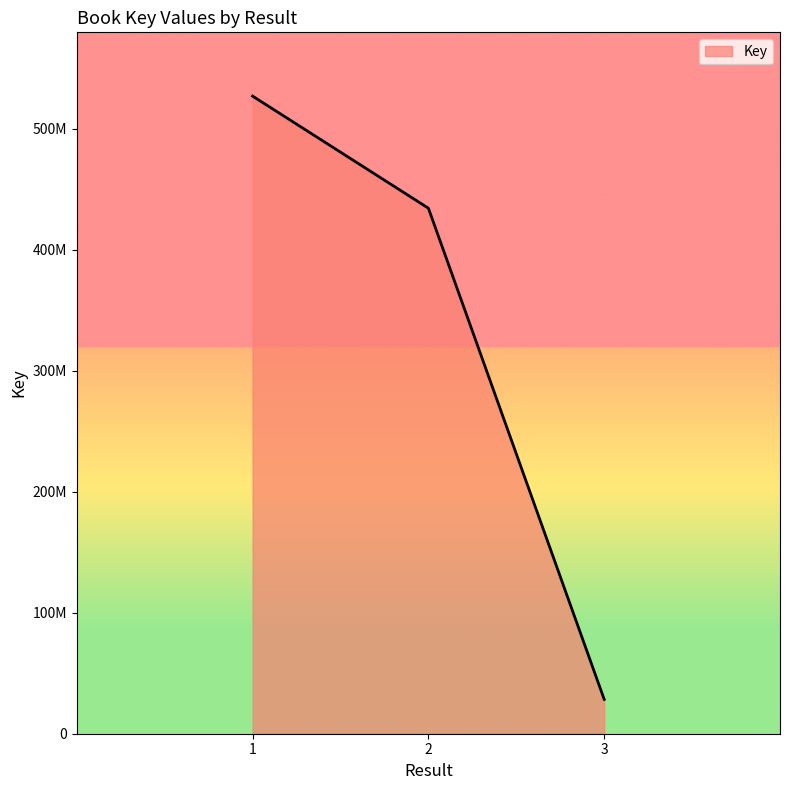

Is it true that the value at 3 is 9939297?

False